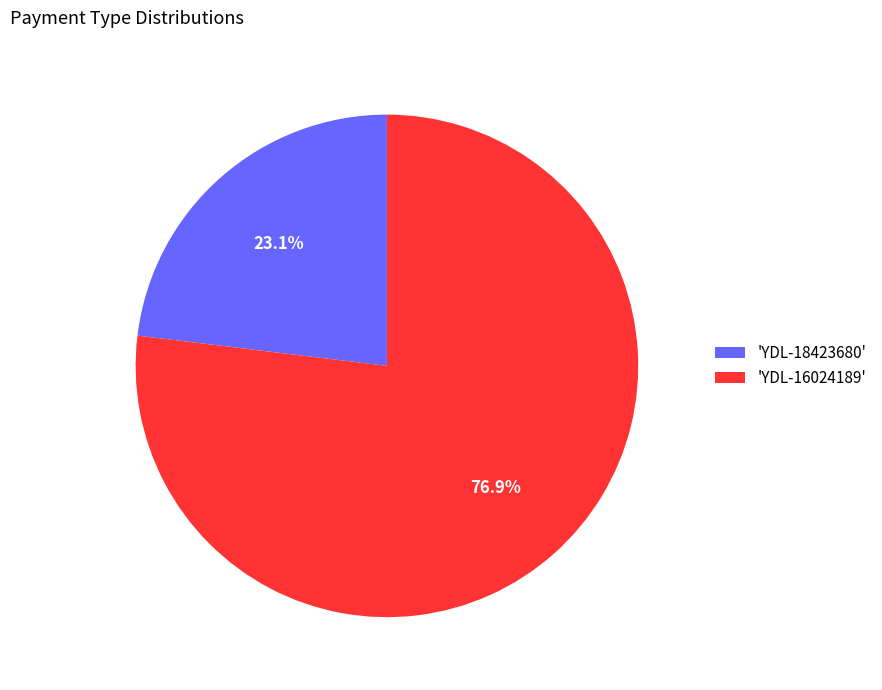

Which category accounts for the majority?

'YDL-16024189'